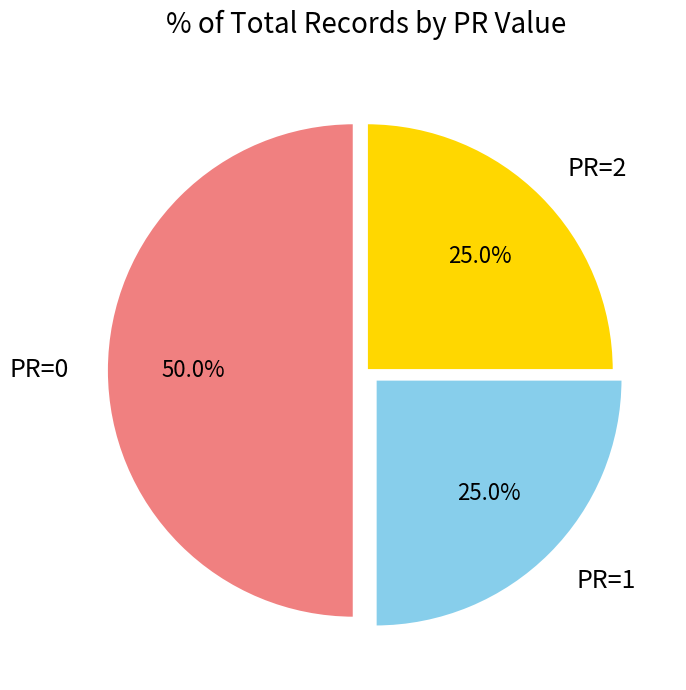

Combined, do PR=1 and PR=0 account for over 50%?

Yes